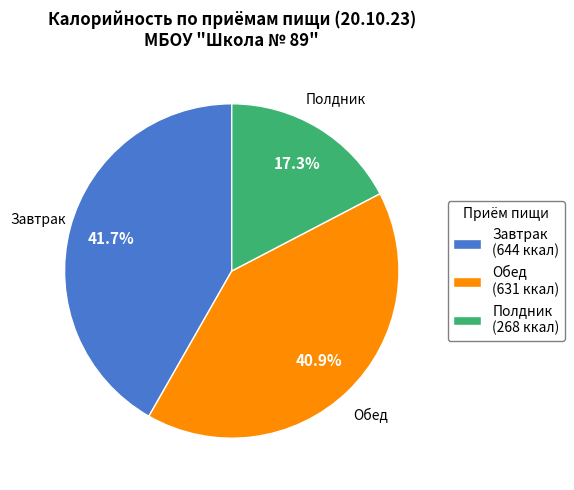

To the nearest percent, what portion does Завтрак represent?

42%